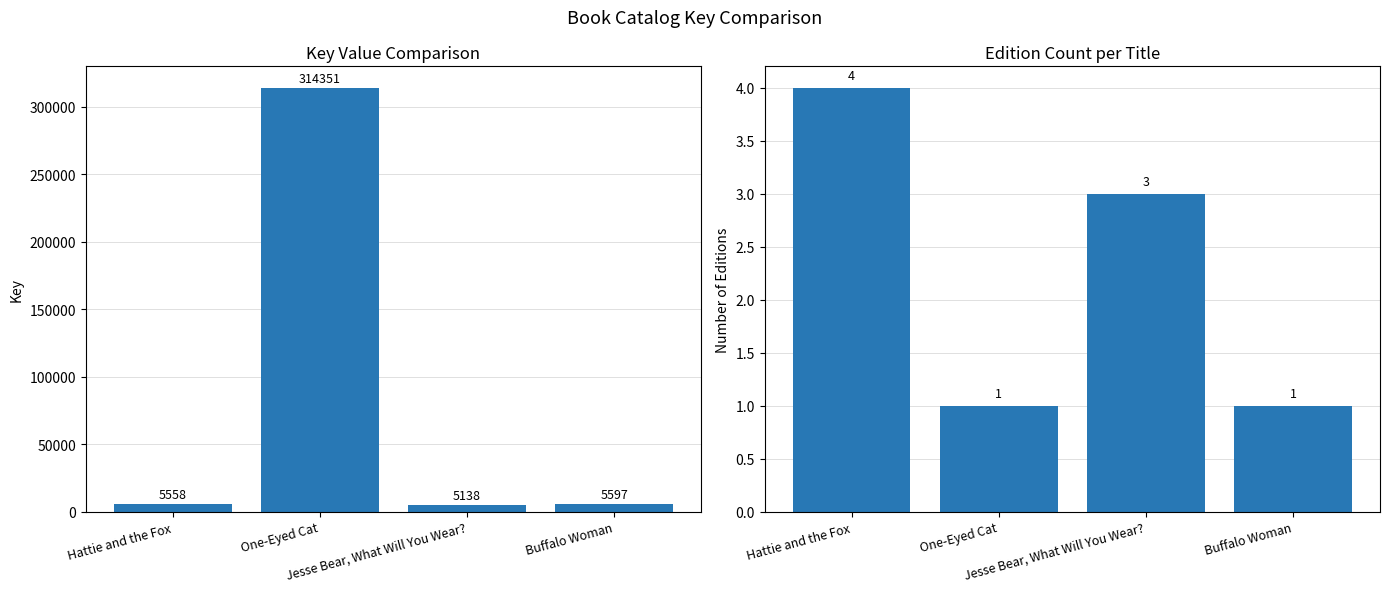

At how many categories does at least one series exceed 102377?

1